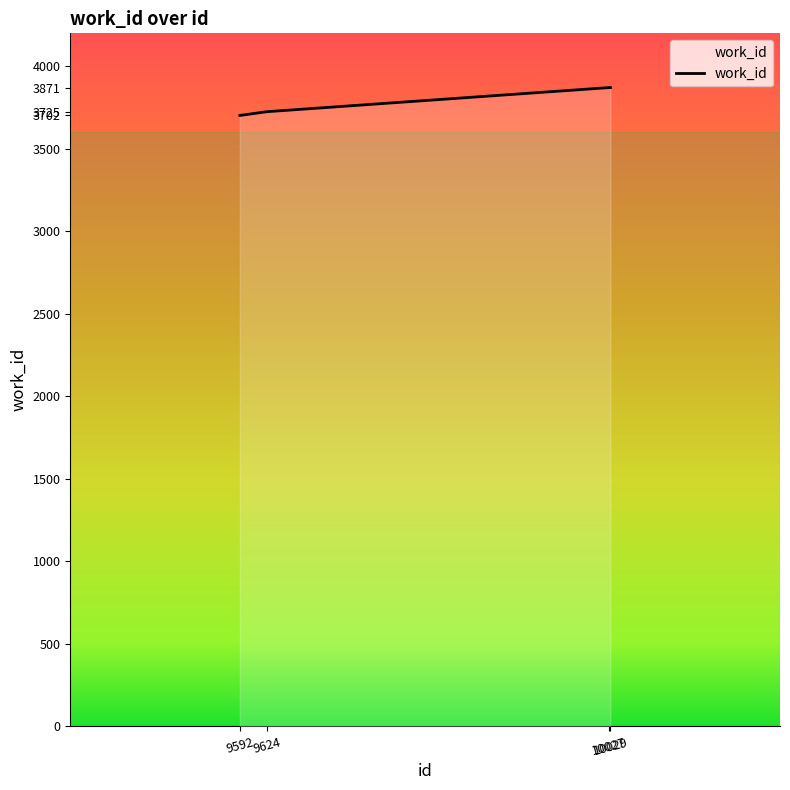

The value at 10027 is 2383. True or false?

False